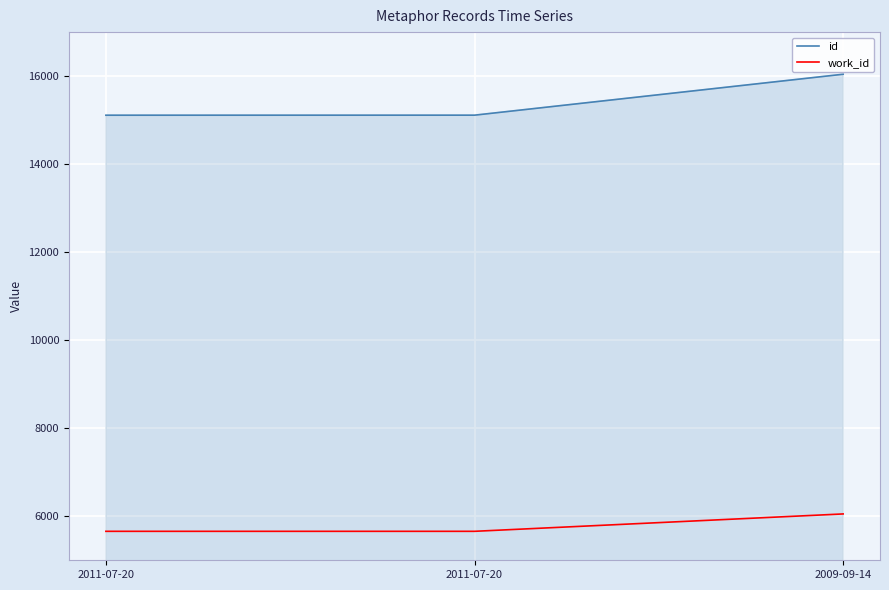

List the series in order of their overall mean, highest first.

id, work_id